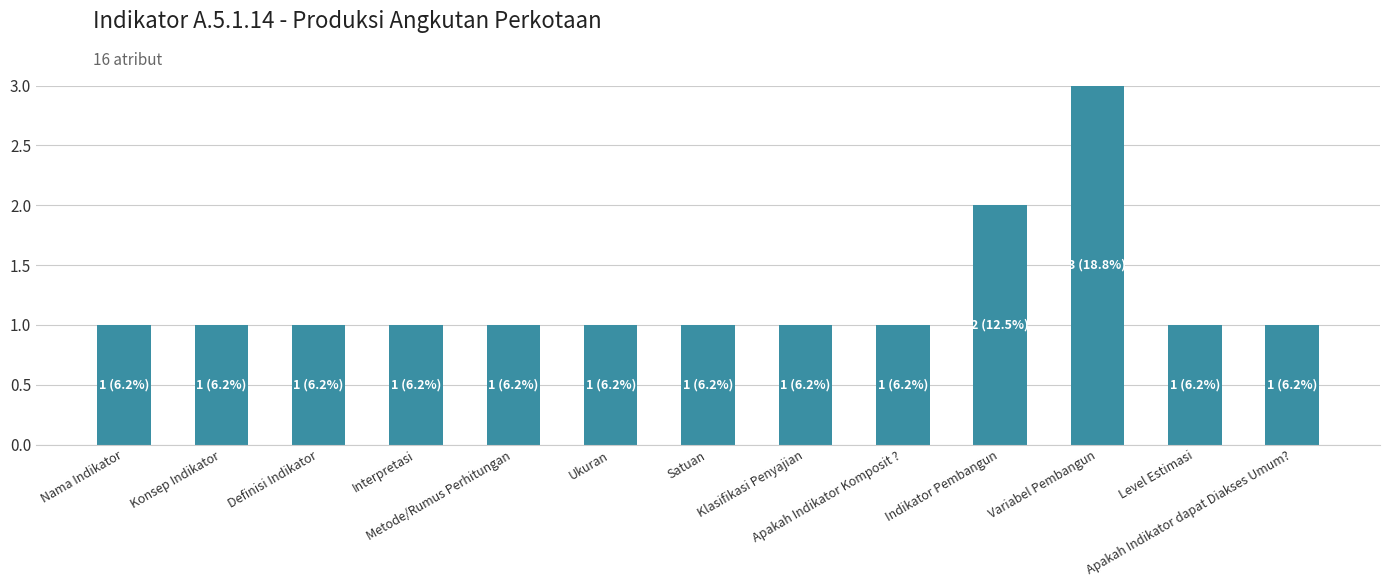

Are the bars horizontal?

No